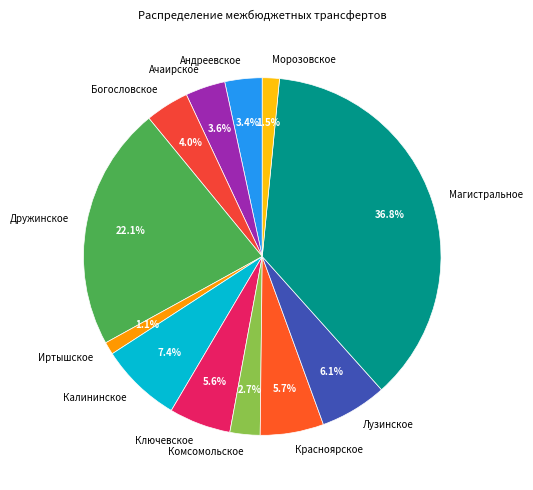

Count the number of slices in the pie.

12